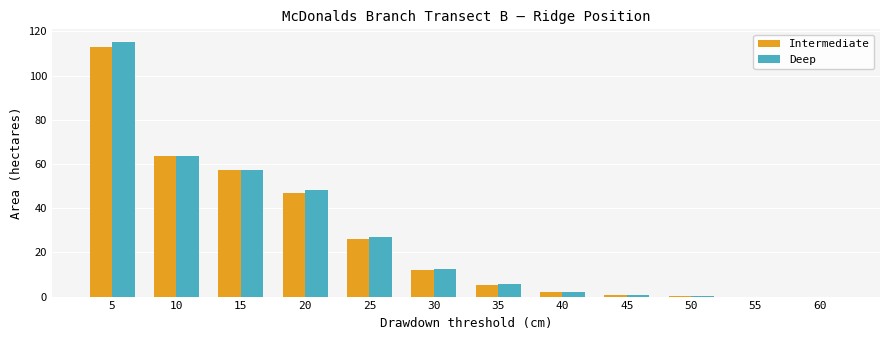

Are the bars grouped side by side (vs. stacked)?

Yes